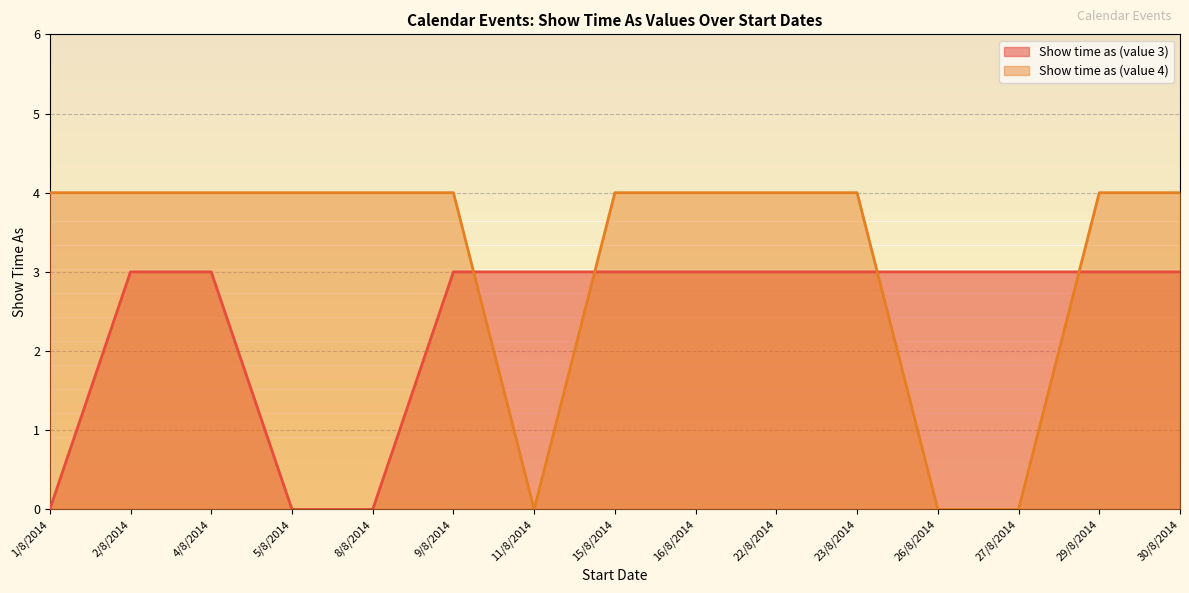

Rank the series at 8/8/2014 from lowest to highest value.

Show time as (value 3), Show time as (value 4)